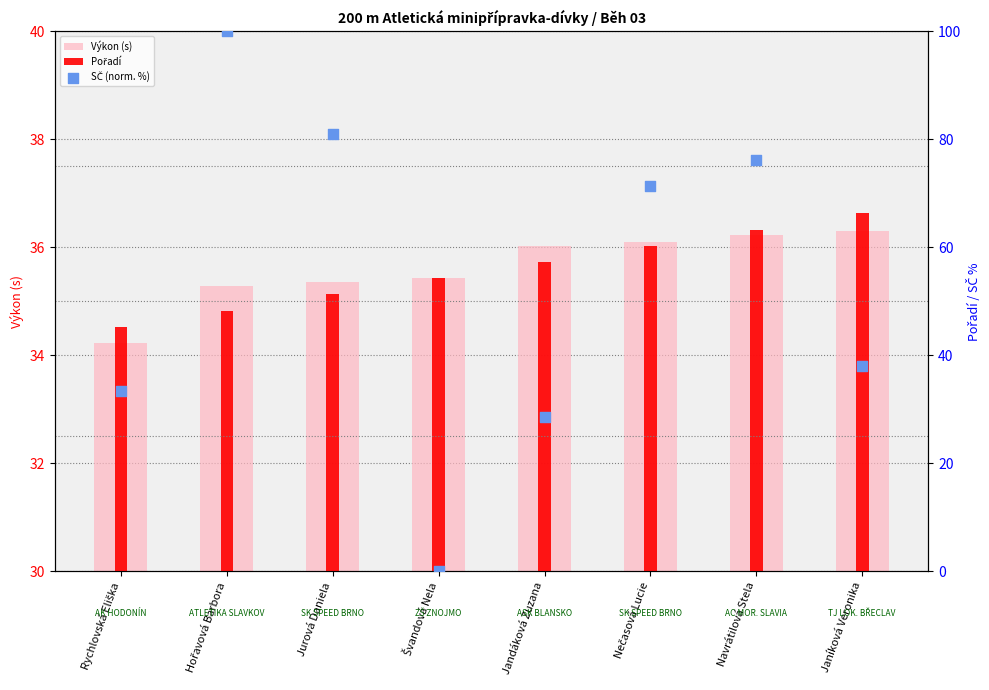

Which series contains the highest Y value?

SČ (norm. %)